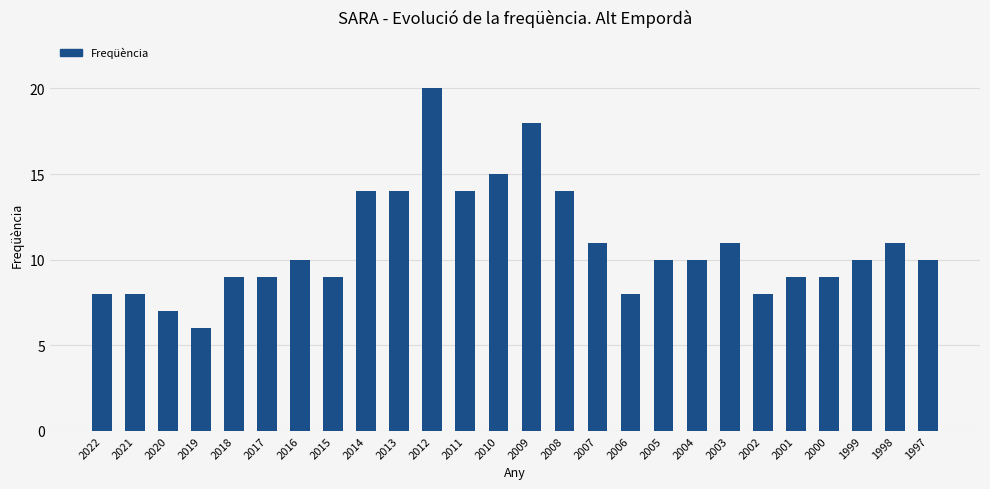

What is the value of the 16th bar from the left?

11